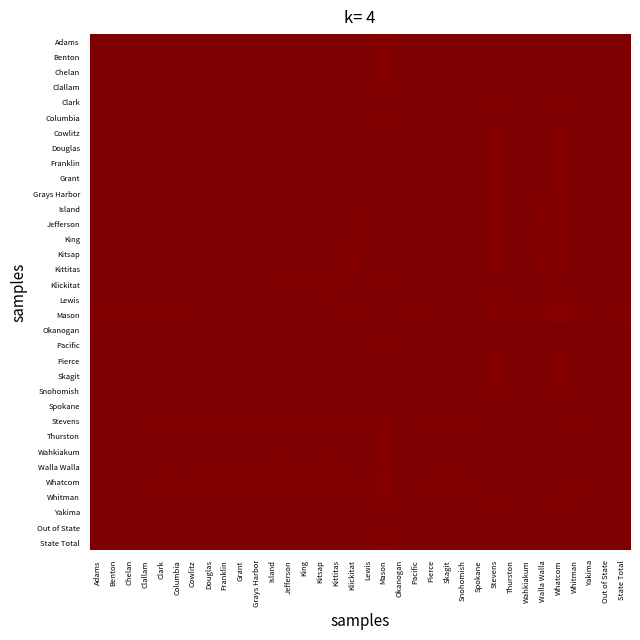

At which category does the chart reach its peak across all series?

Adams